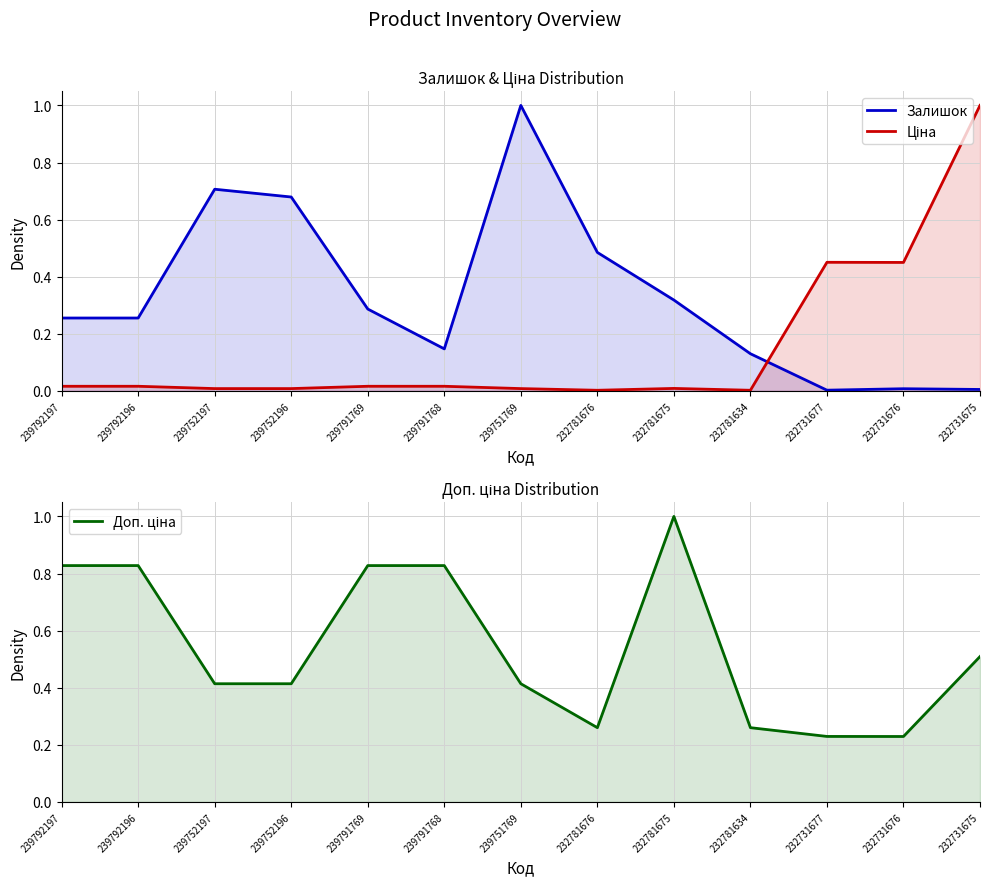

At which category does Залишок reach its first local valley?

239791768